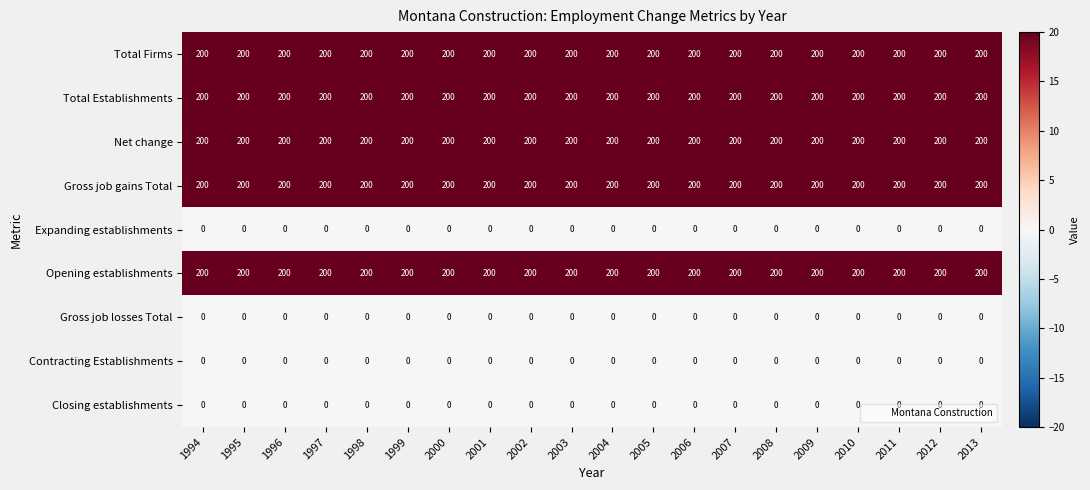

Count the number of data series in this chart.

9